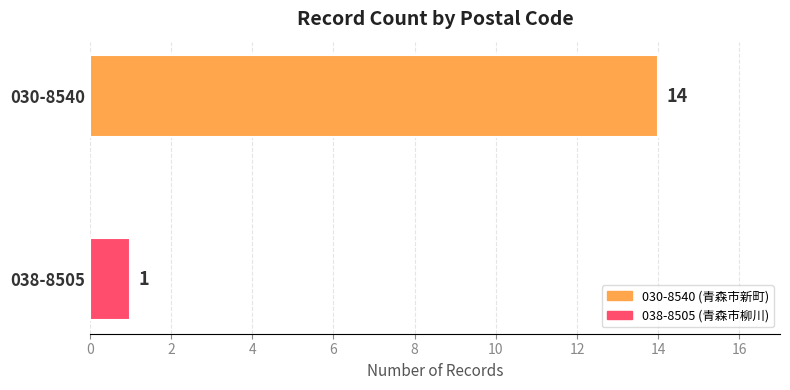

What is the change in value from 038-8505 to 030-8540?

+13